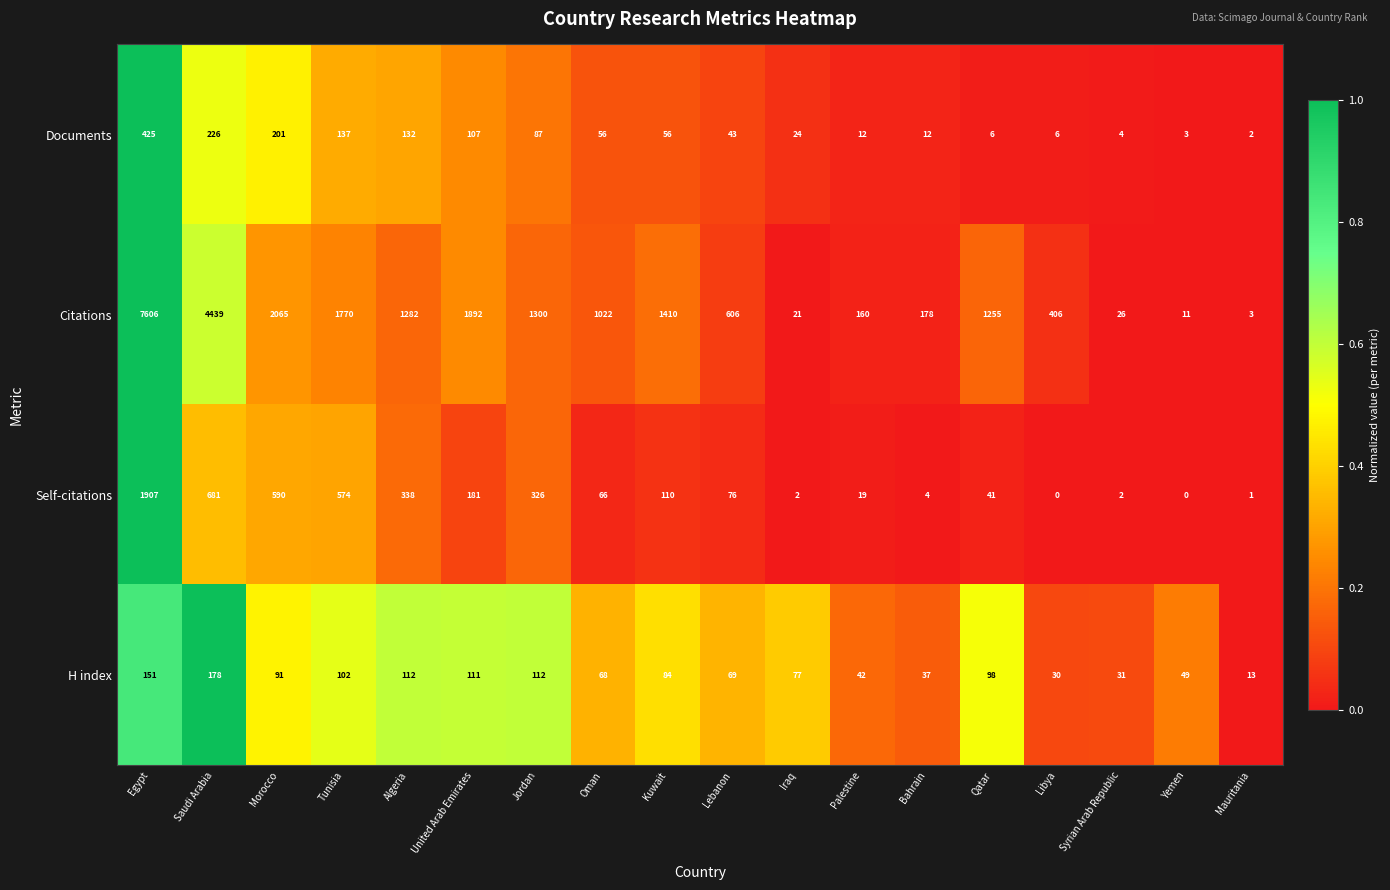

The Documents series shows 3 at Libya. True or false?

False